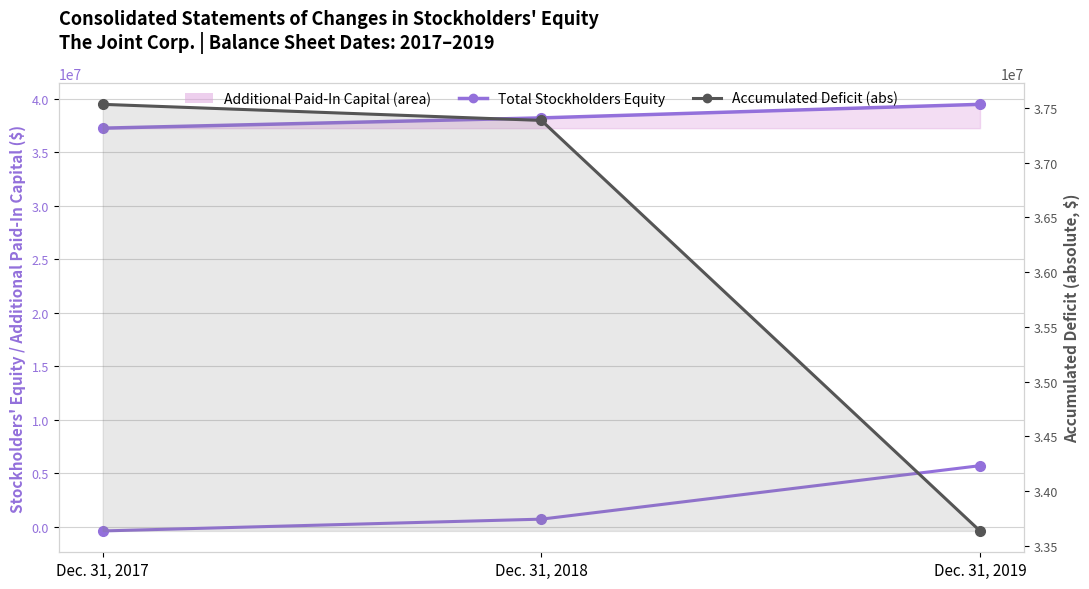

How many categories are shown in the chart?

3